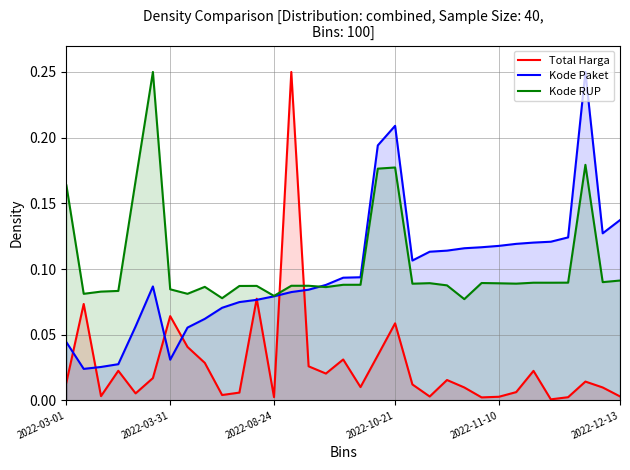

The Total Harga series shows 0.0 at 2022-10-21. True or false?

False